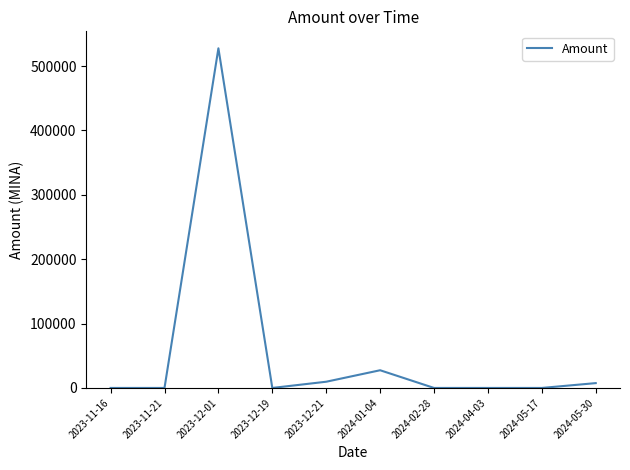

What is the maximum value shown in the chart?

527480.1